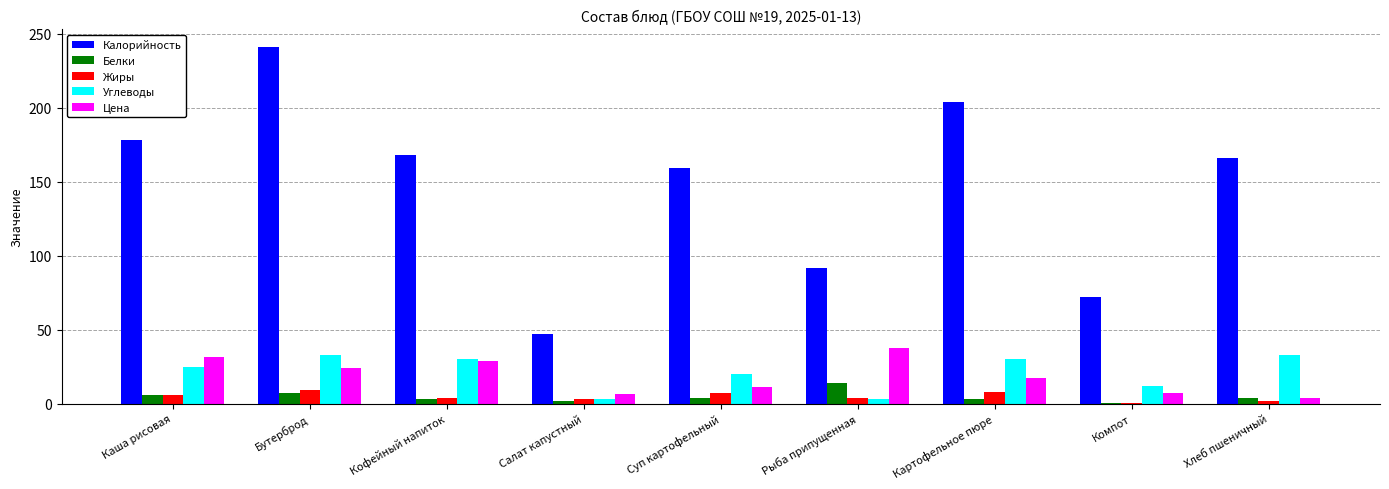

Which series has the largest total across all categories?

Калорийность